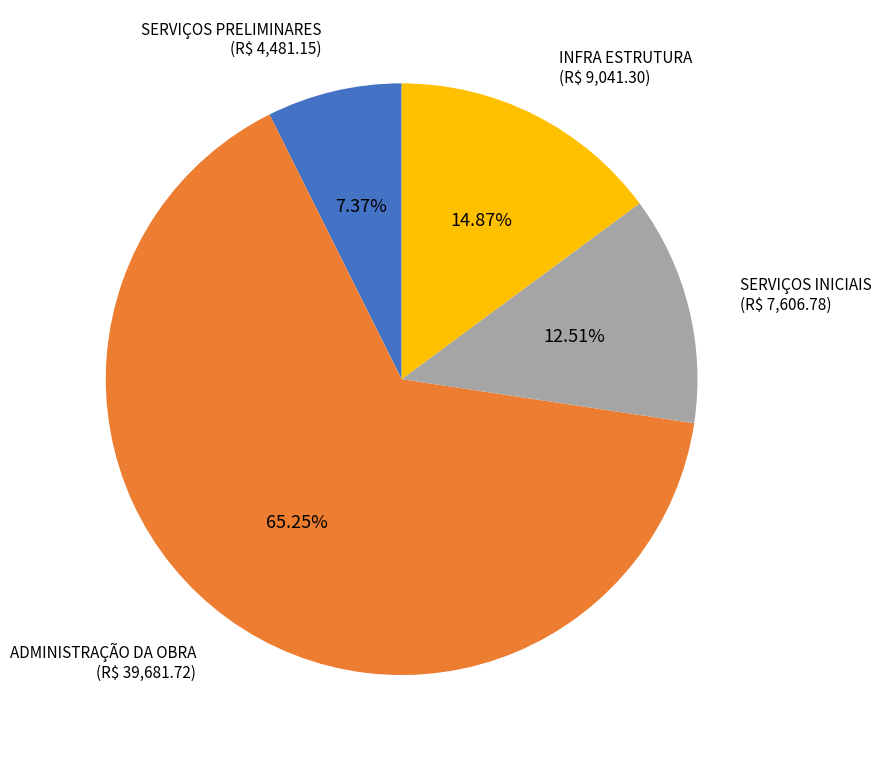

Does any single category account for the majority?

Yes